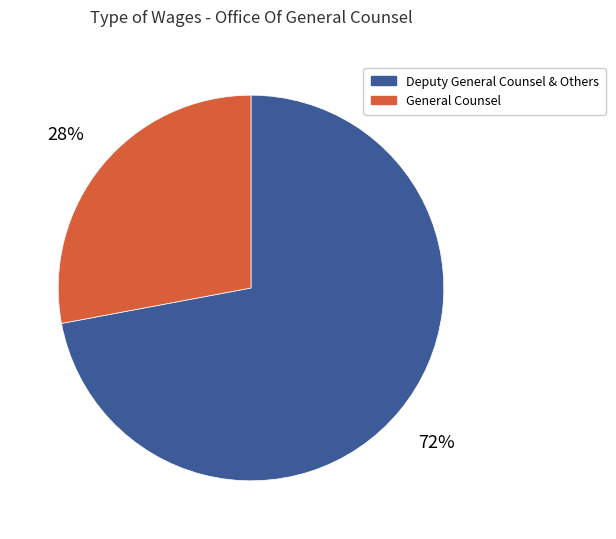

Is there a majority slice in this chart?

Yes